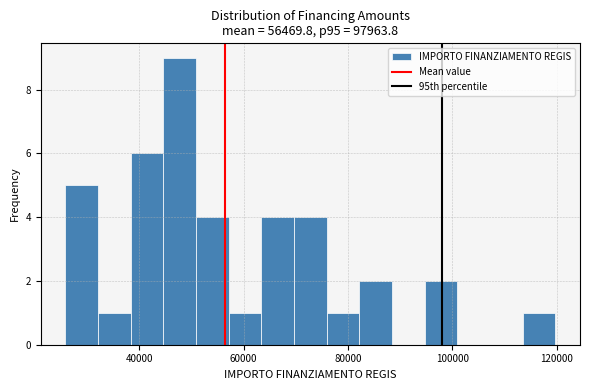

Around what value on the x-axis is the tallest bar? Give the approximate position of its centre, as read against the axis.

48000